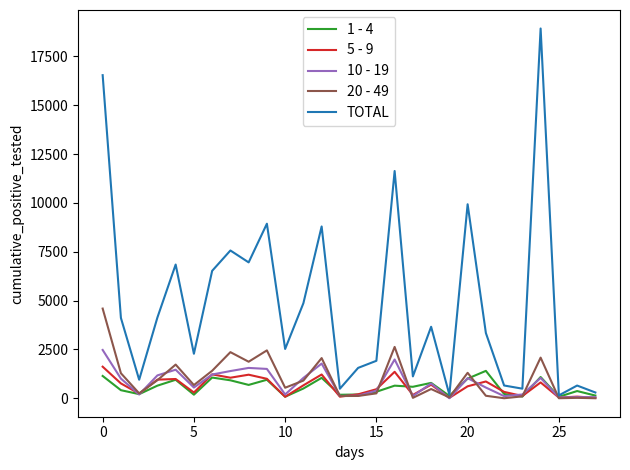

What is the greatest value displayed?

18932